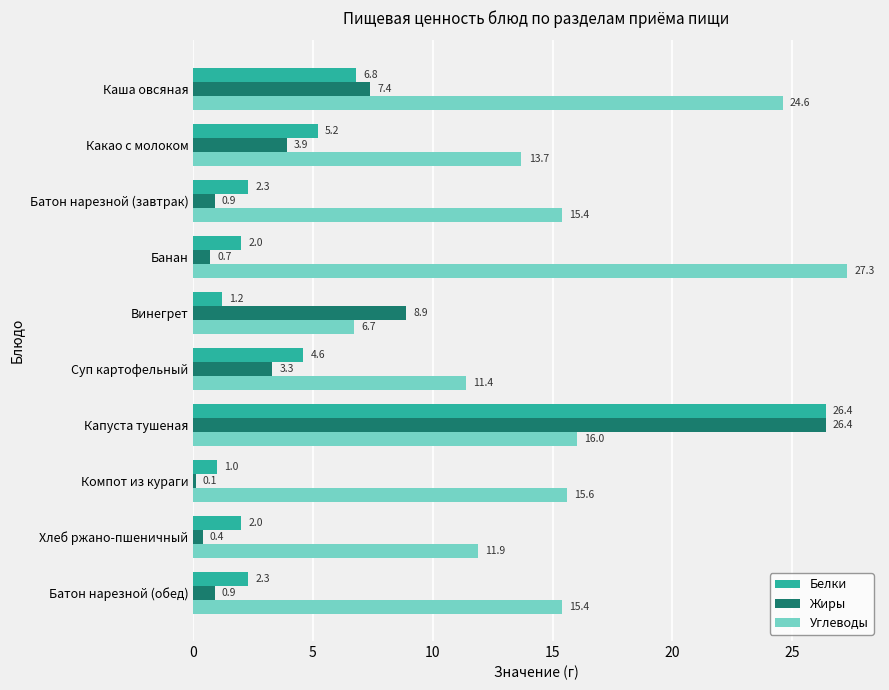

What is the sum of all Белки values?

53.8